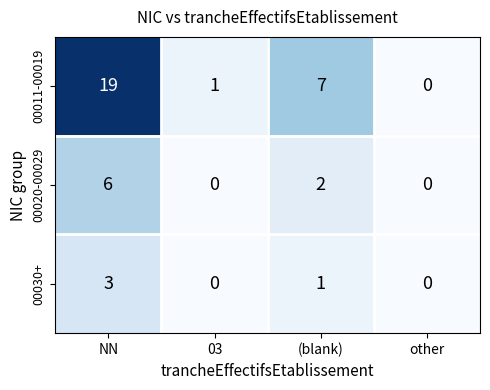

List the series in order of their peak value, highest first.

00011-00019, 00020-00029, 00030+